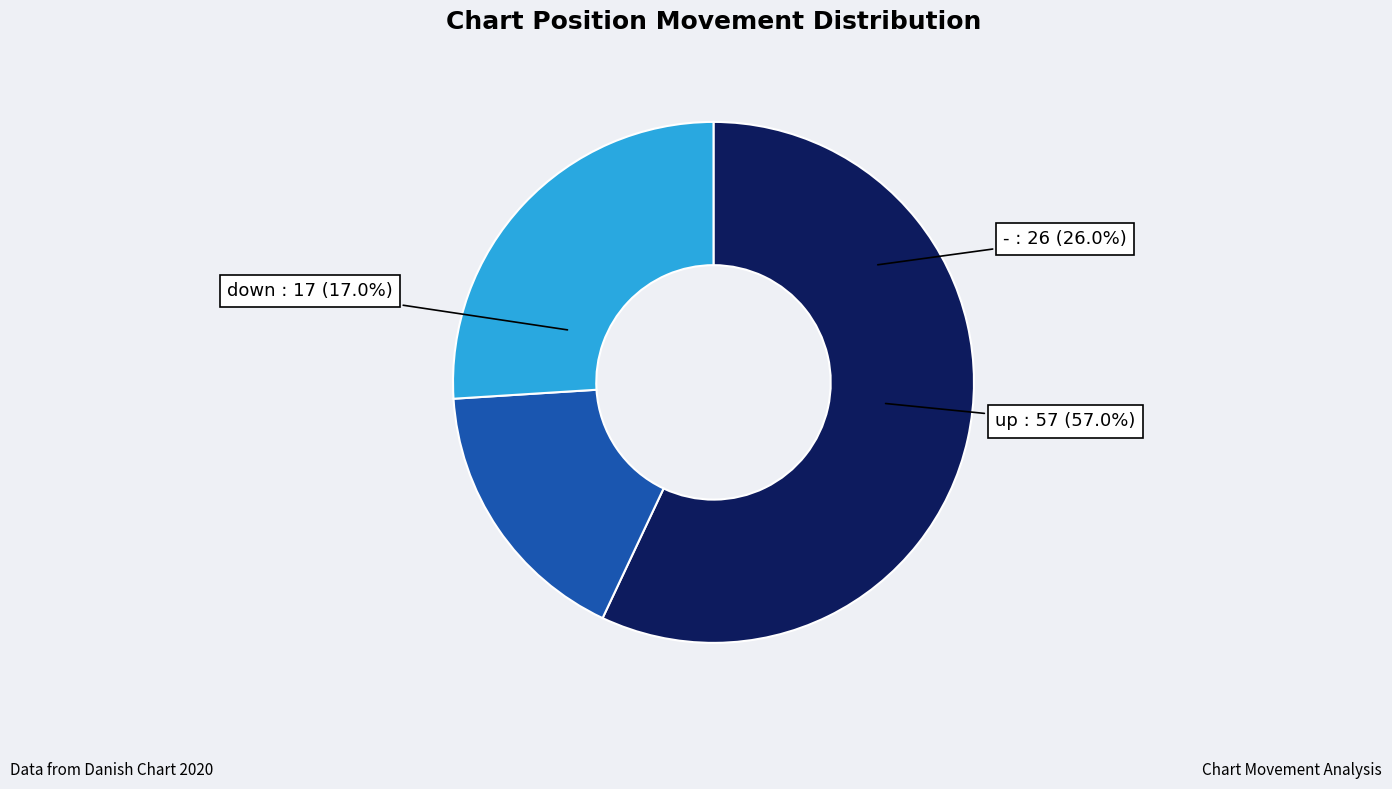

Between - and up, which is larger?

up